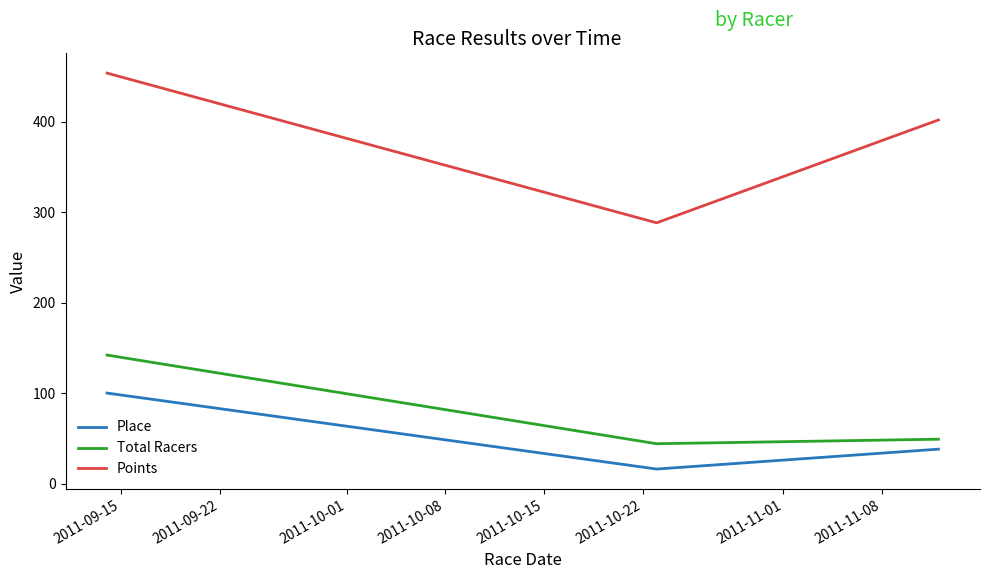

How many distinct data groups are displayed?

3